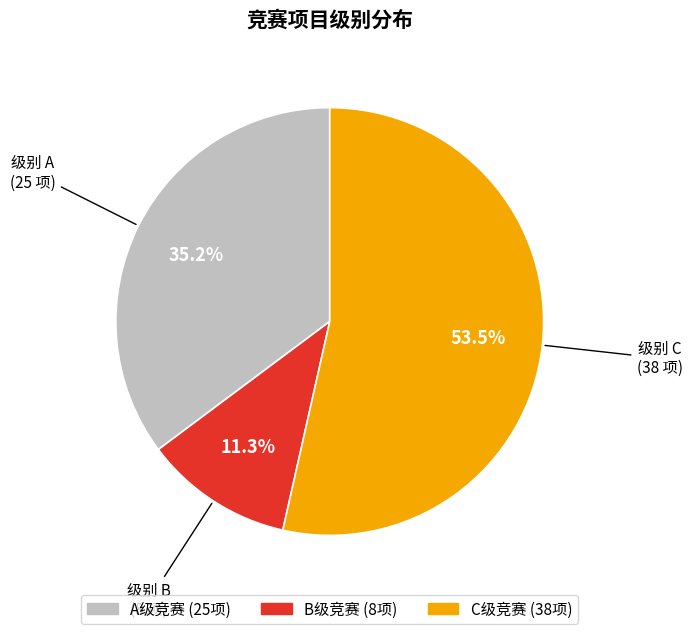

Does any single category account for the majority?

Yes